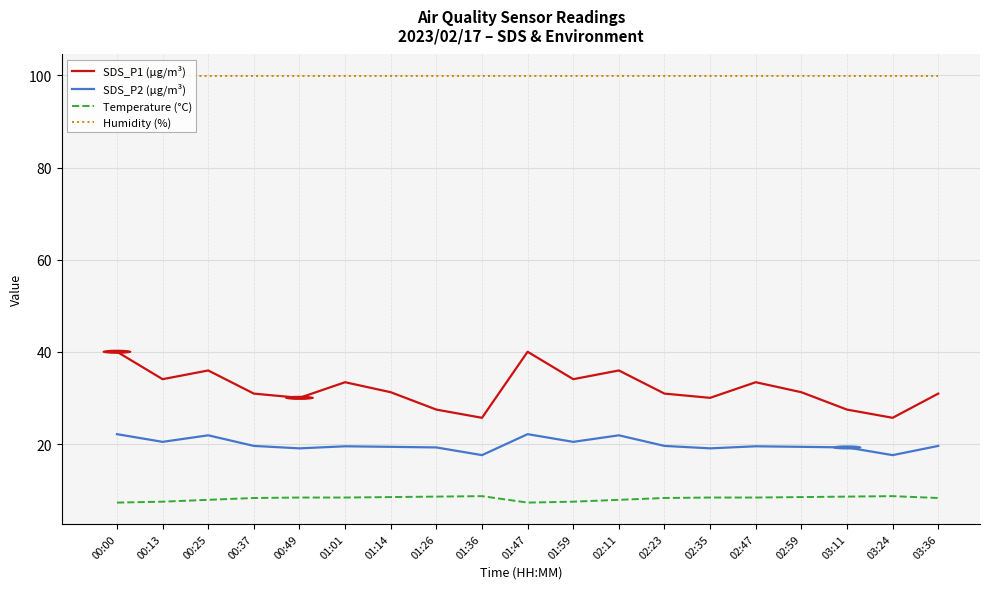

How many lines are shown in the chart?

4